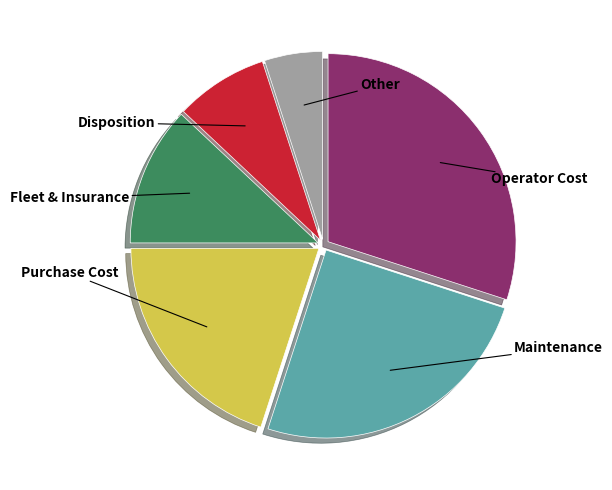

Is there a majority slice in this chart?

No